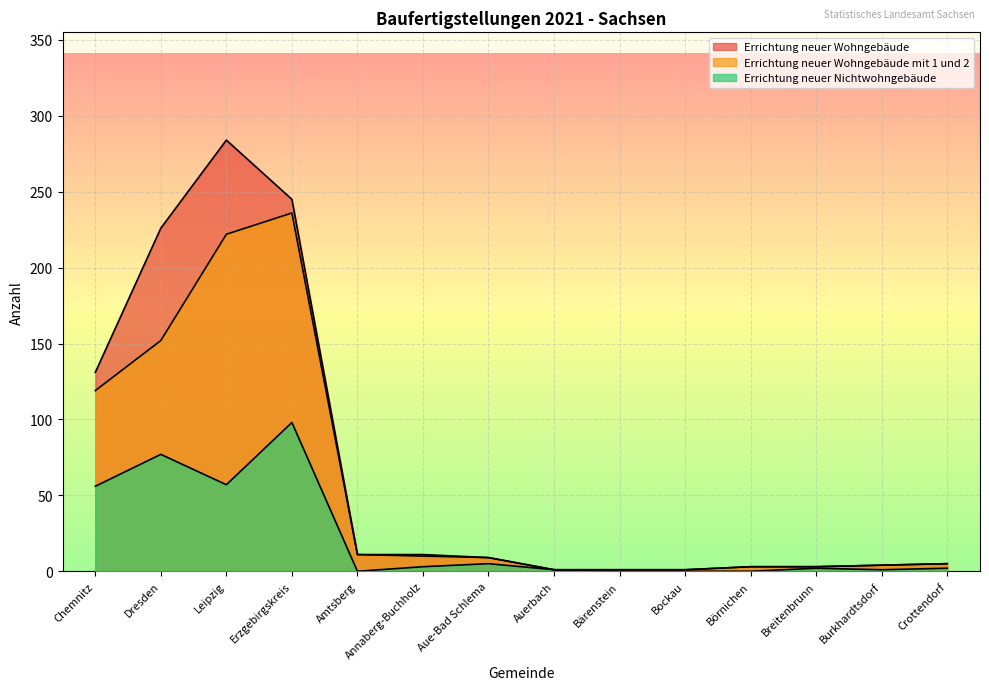

What is the label of the 13th point from the right?

Dresden